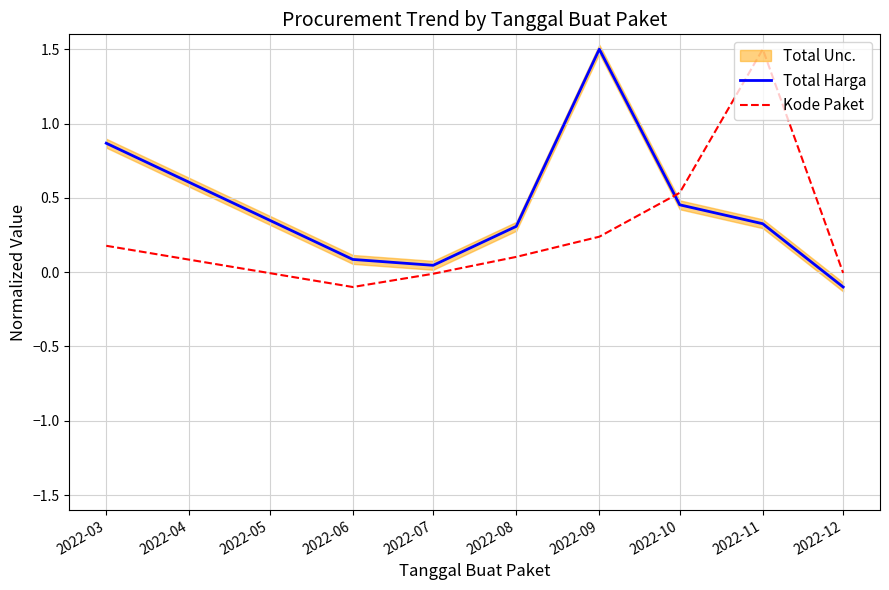

What is the difference between the Total Harga values at 2022-10 and 2022-06?

0.4